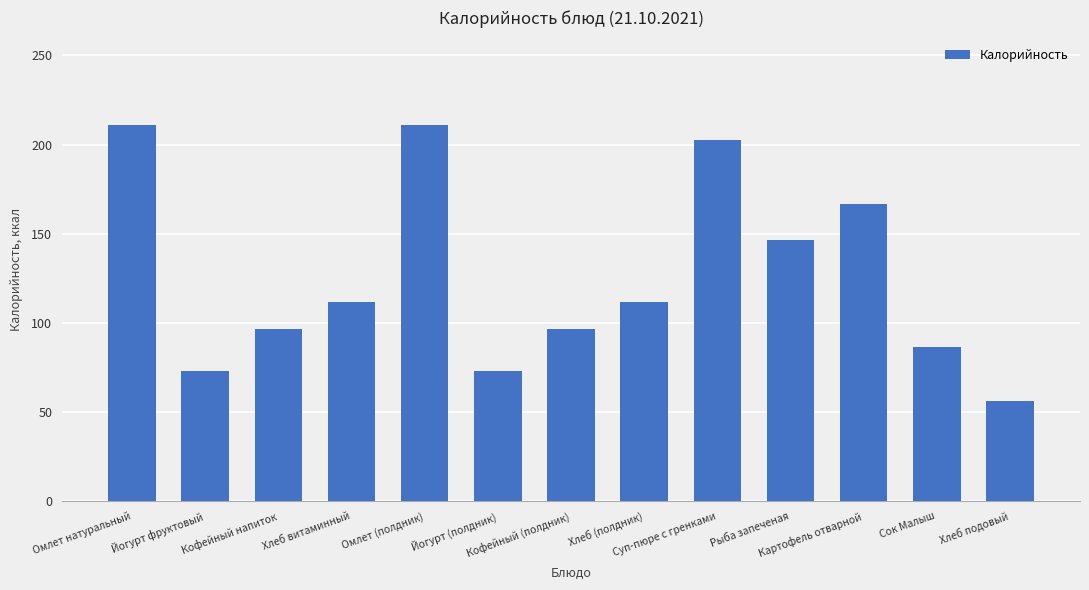

How many distinct data groups are displayed?

1